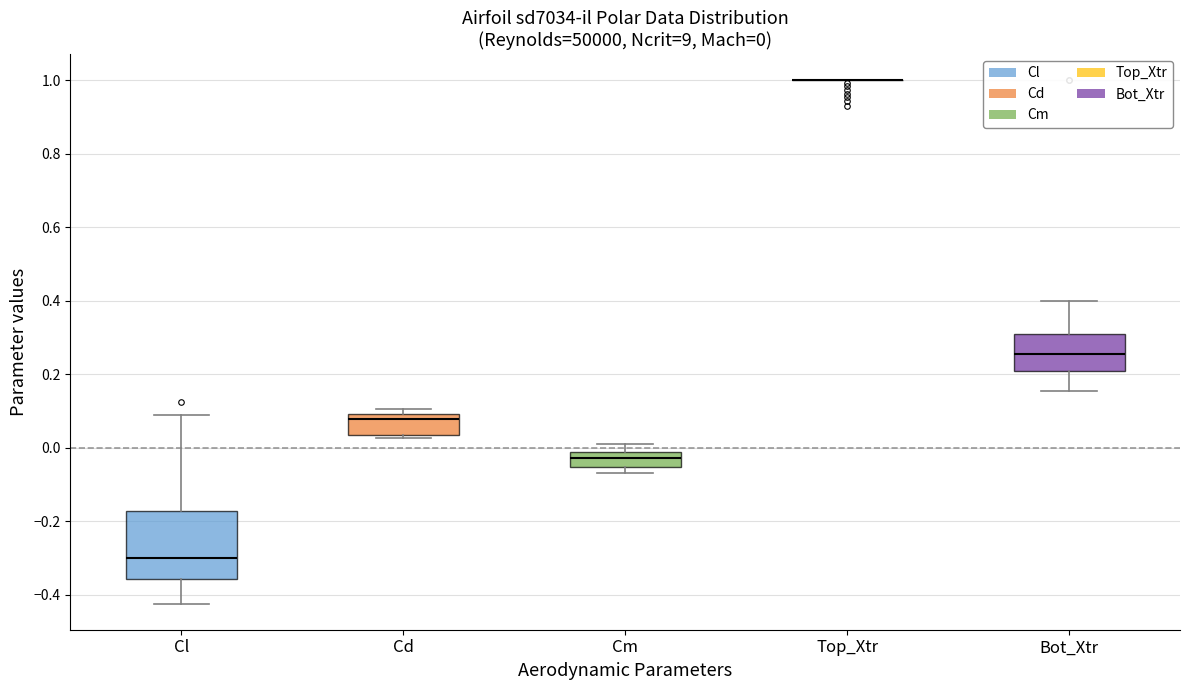

Which box is the tallest, from its lower edge to its upper edge?

Cl